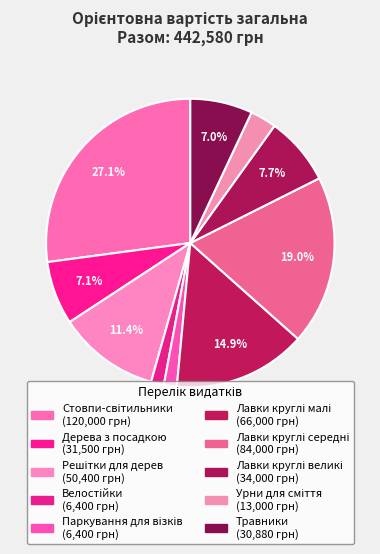

How many slices are in this pie chart?

10